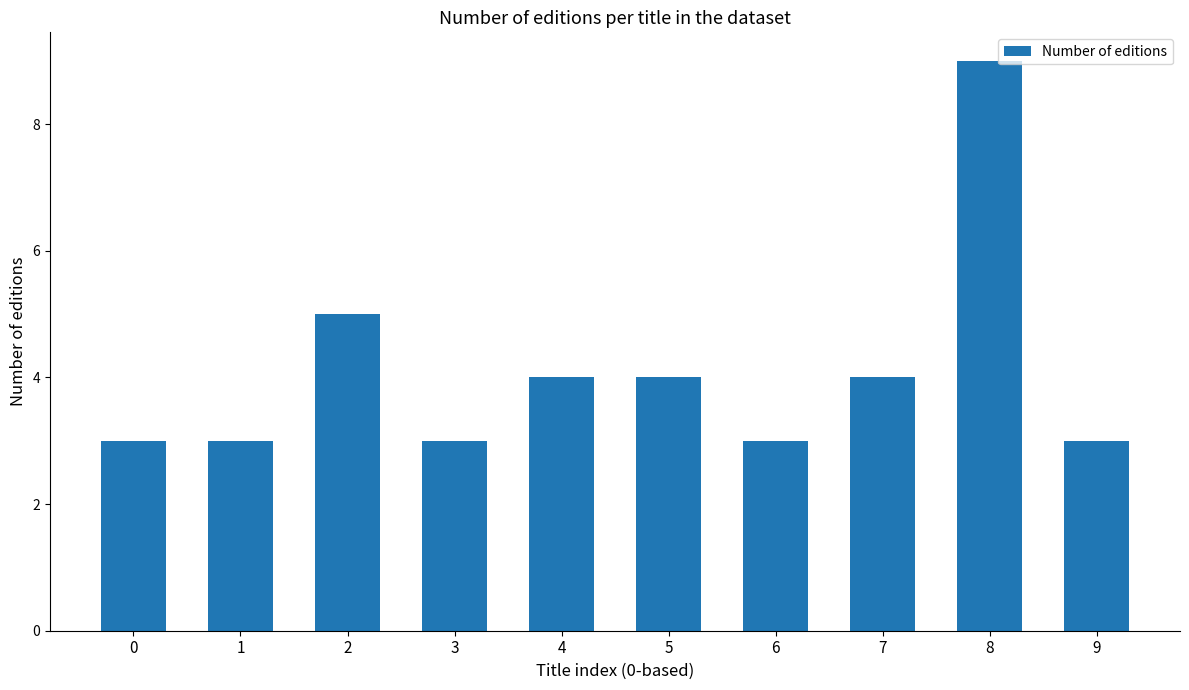

What is the sum of all values?

41